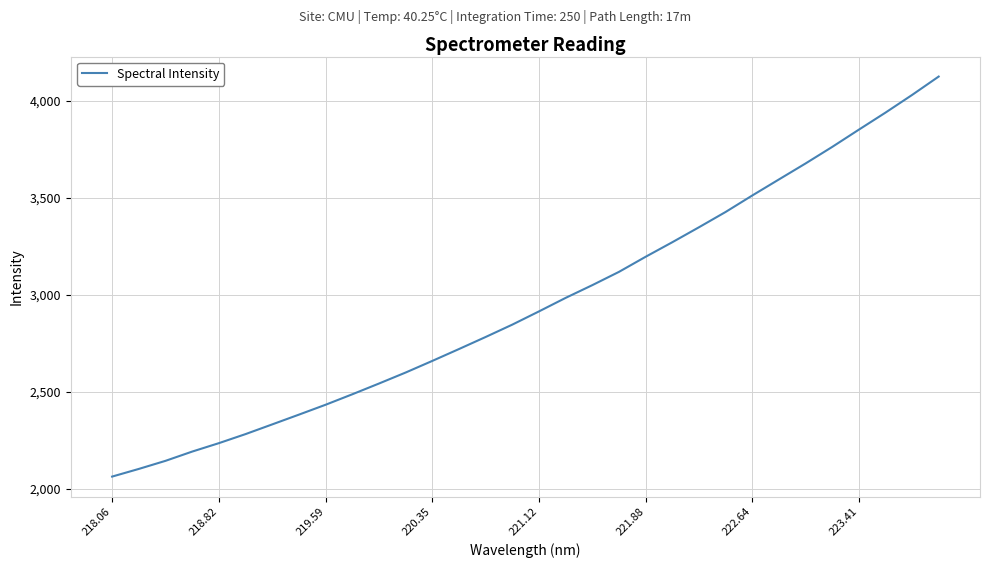

What is the greatest value displayed?

4124.6